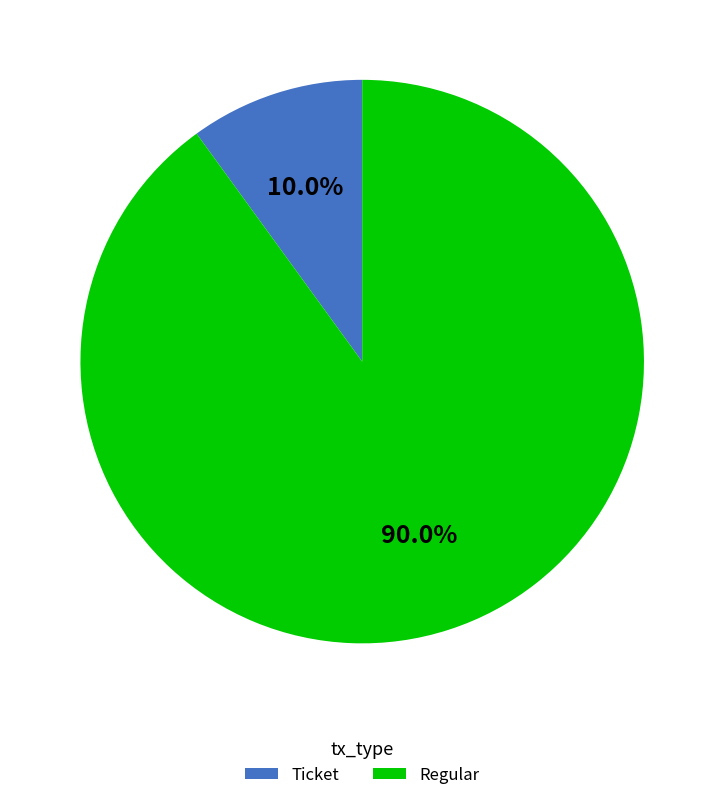

Does Regular represent more than half of the total?

Yes